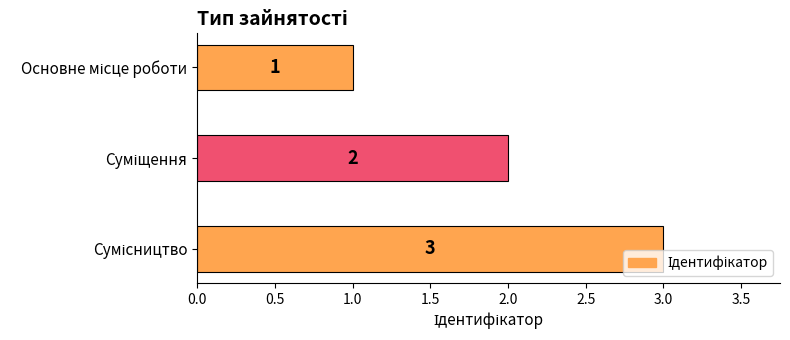

Count the values in the range 1 to 3.

3